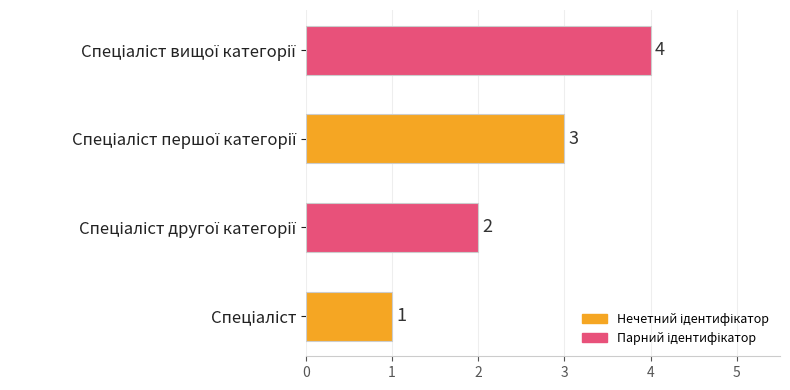

What is the greatest value displayed?

4